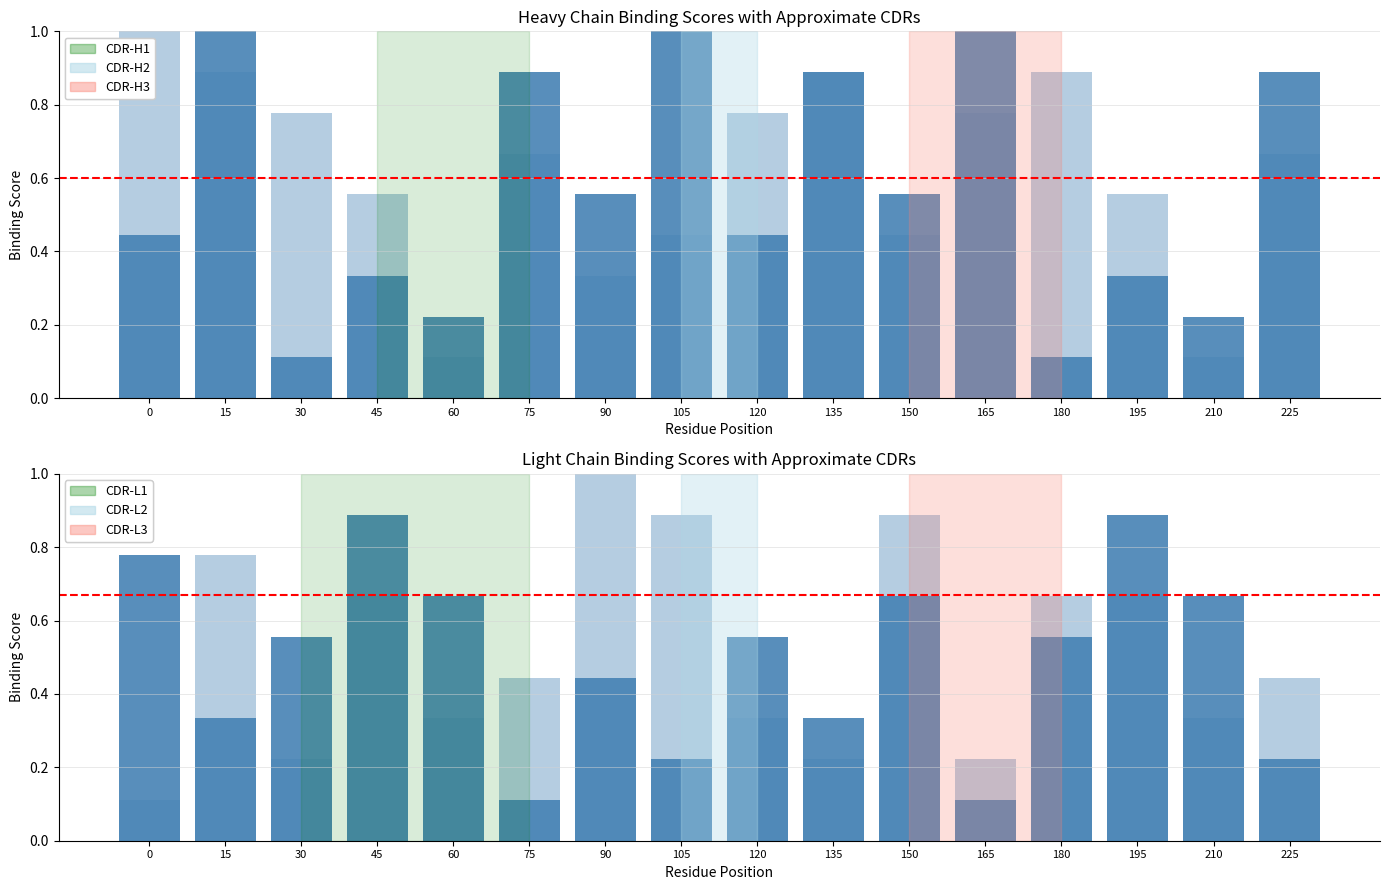

What is the sum of the col_2 values at 135 and 225?

1.8